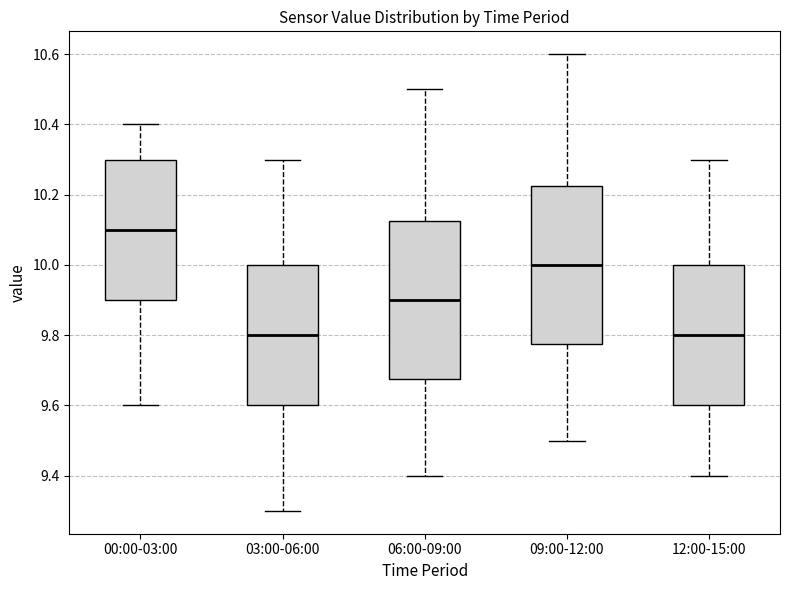

Which box's median line is the highest?

00:00-03:00